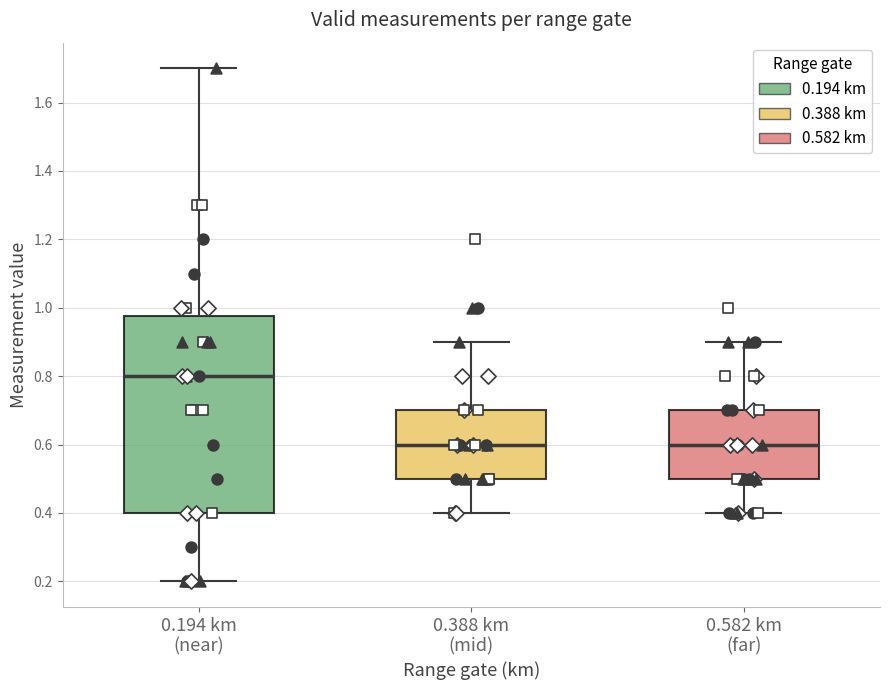

Which box is the tallest, from its lower edge to its upper edge?

0.194 km (near)